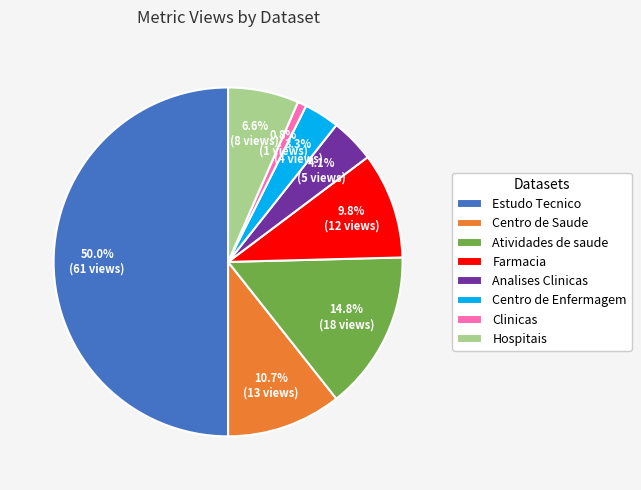

Which has a higher value, Centro de Enfermagem or Farmacia?

Farmacia